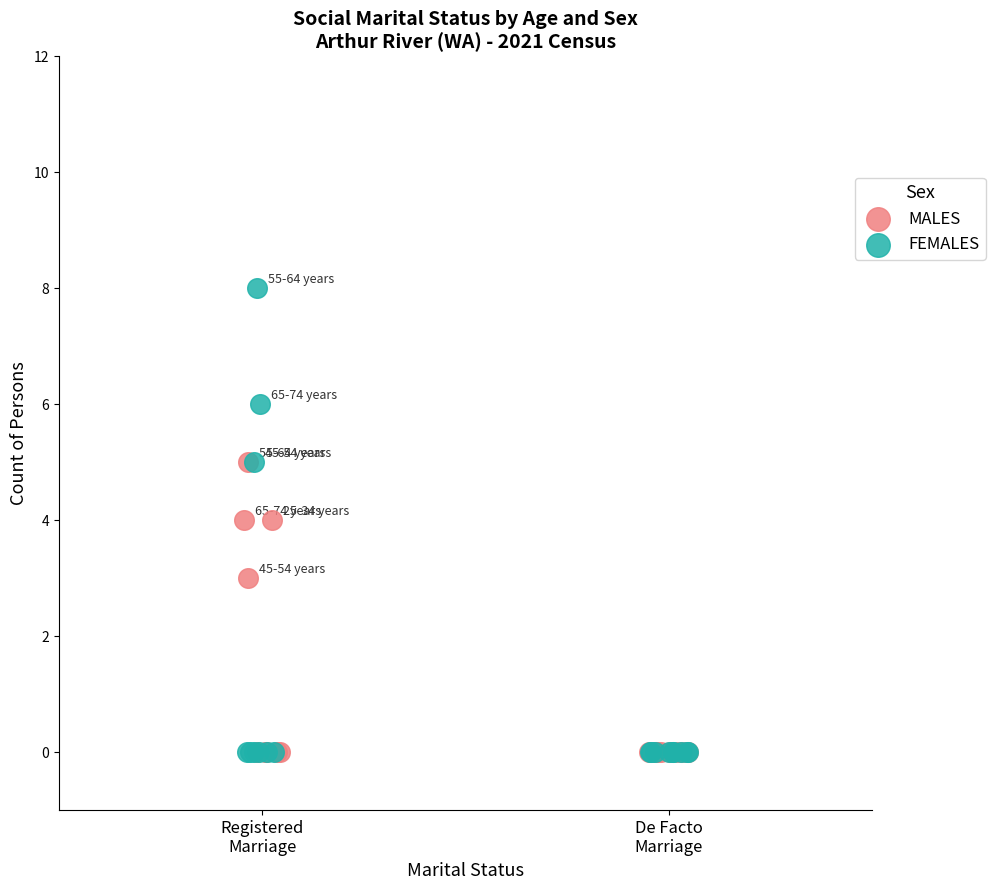

Which series has the widest spread of Y values?

FEMALES